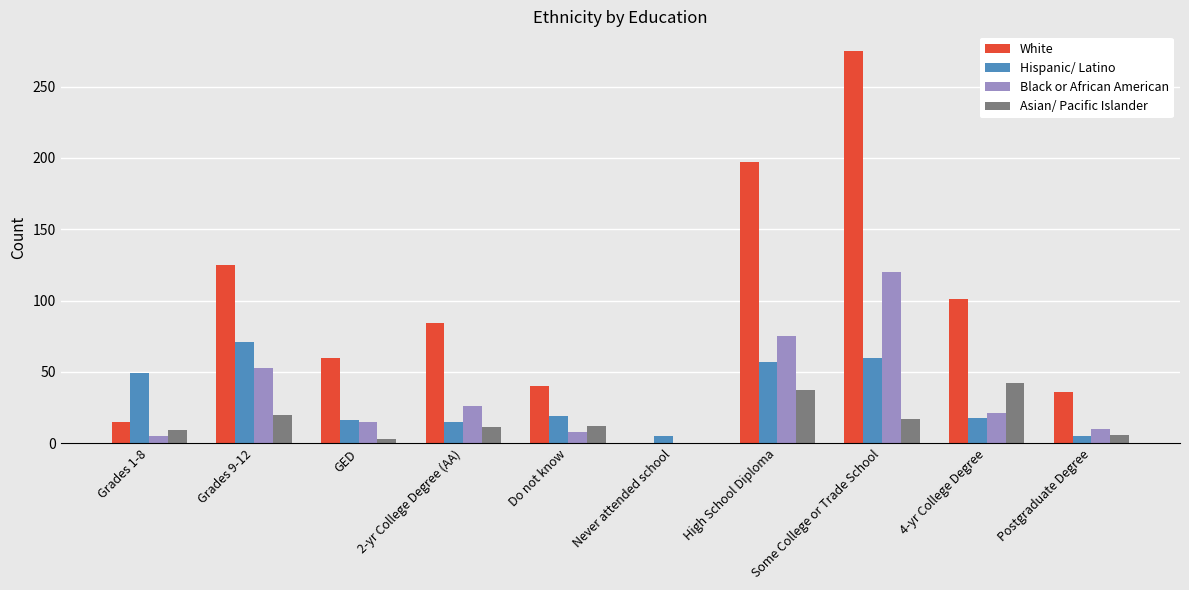

Between Grades 1-8 and Postgraduate Degree, which series saw the biggest shift?

Hispanic/ Latino